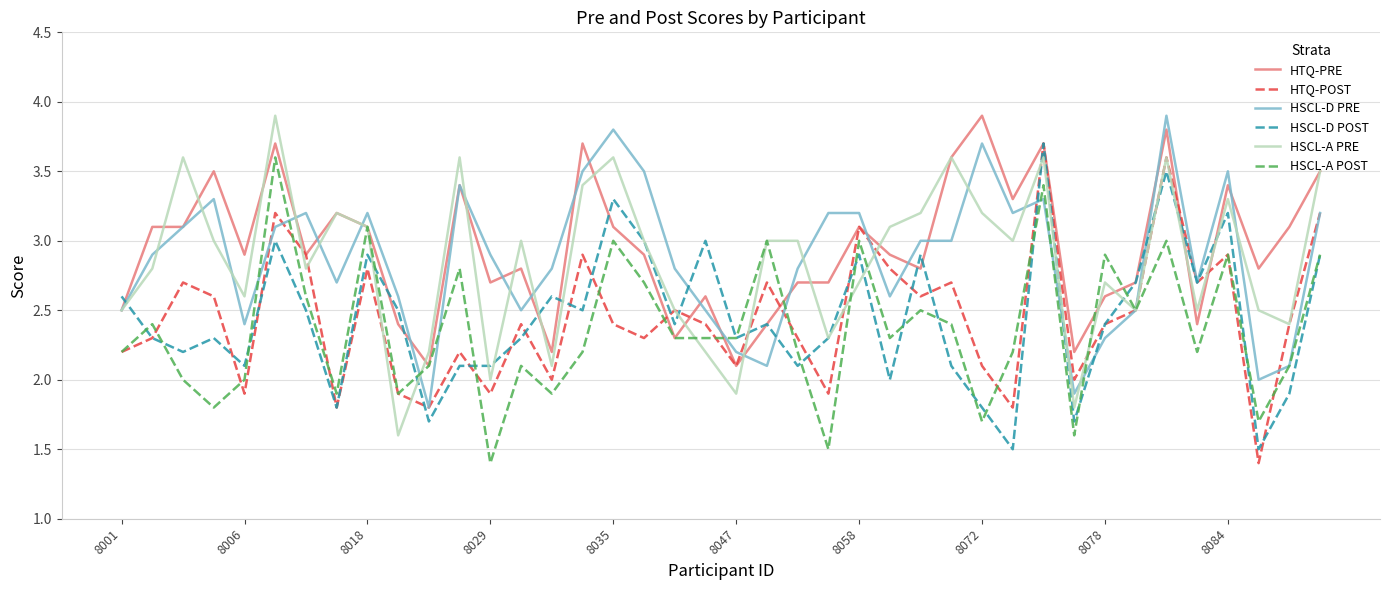

What is the average value of the HTQ-POST series?

2.5